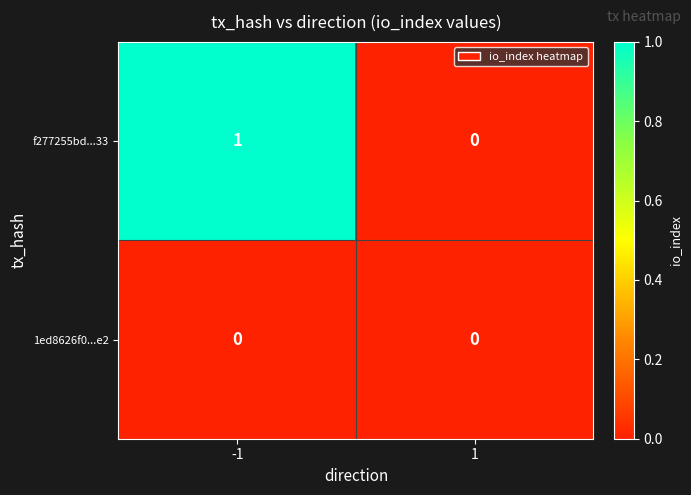

List the series in order of their overall mean, highest first.

f277255bd...33, 1ed8626f0...e2